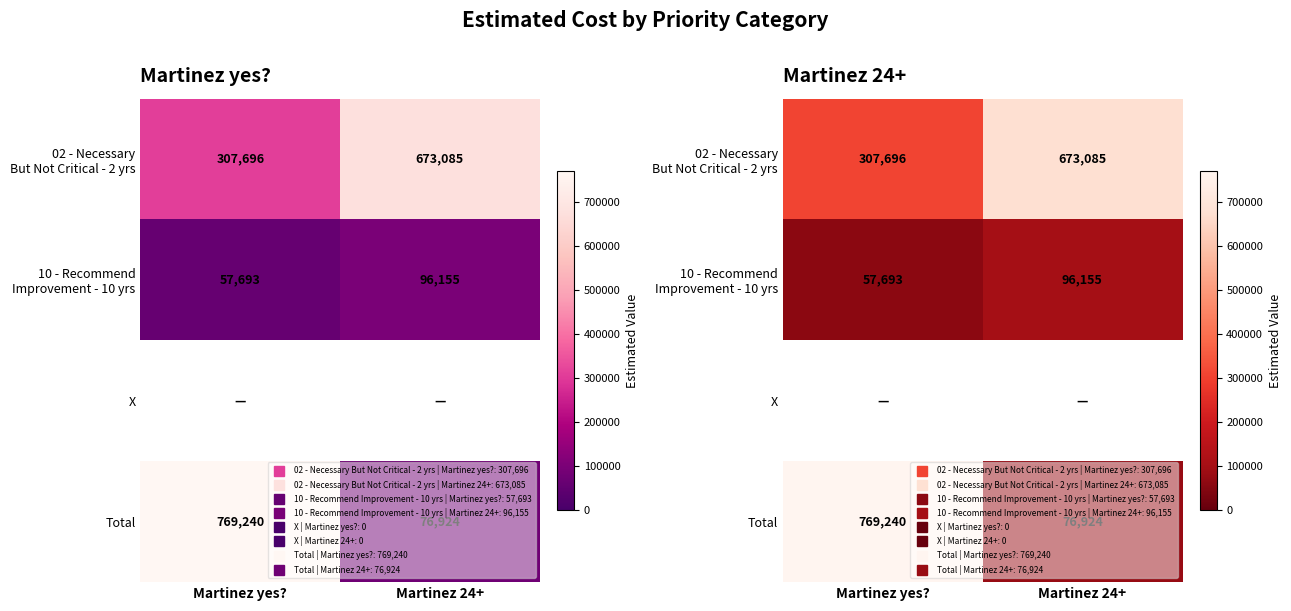

What is the minimum value for 10 - Recommend Improvement - 10 yrs?

57693.0